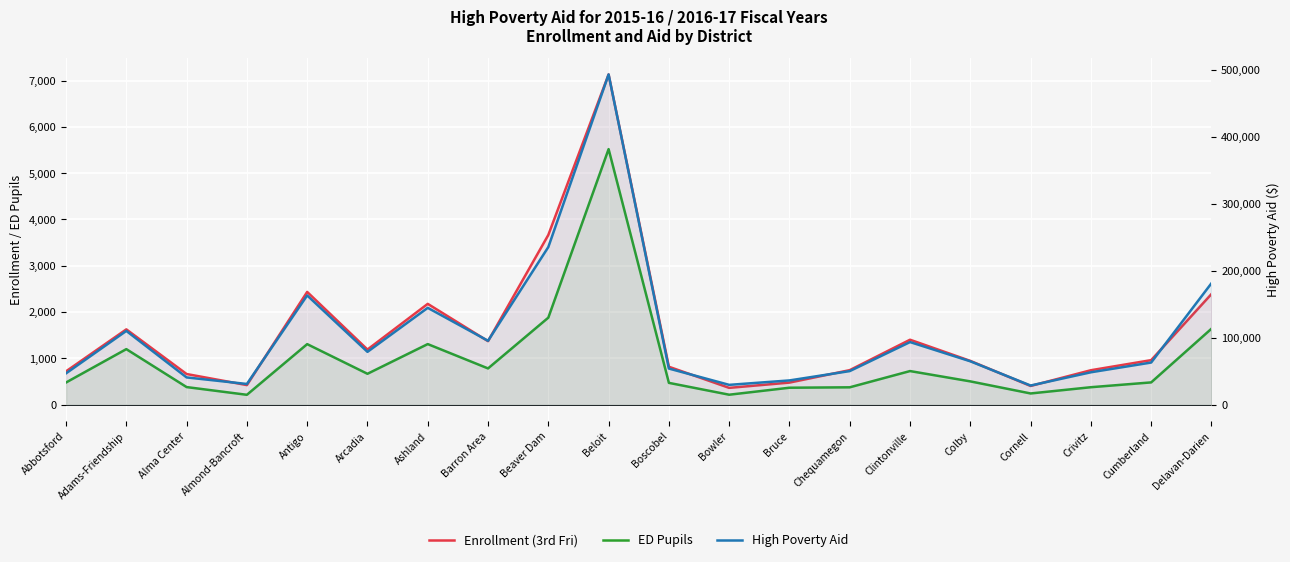

What is the sum of all ED Pupils values?

19098